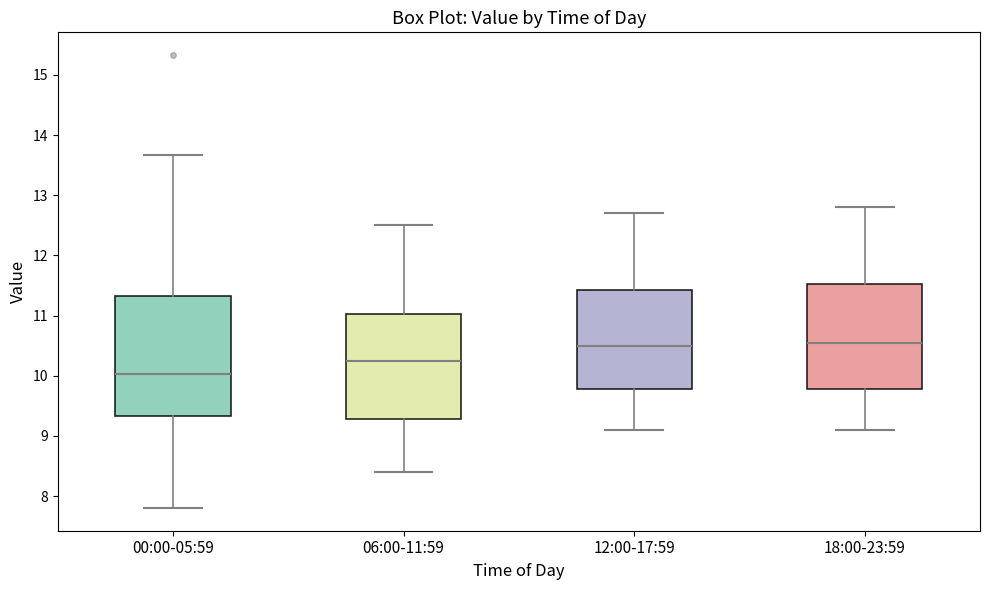

Reading left to right, read every box against the y-axis: the position of its median line, the range the box covers, and the ends of its whiskers. The values are not printed on the chart, so give them approximately, as read against the axis.

00:00-05:59: median 10.0, box 9.3 to 11.3, whiskers 7.8 to 13.7
06:00-11:59: median 10.3, box 9.3 to 11.0, whiskers 8.4 to 12.5
12:00-17:59: median 10.5, box 9.8 to 11.4, whiskers 9.1 to 12.7
18:00-23:59: median 10.6, box 9.8 to 11.5, whiskers 9.1 to 12.8